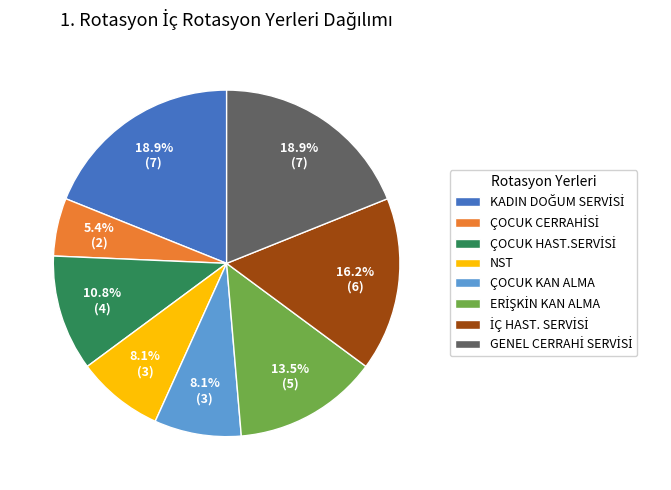

How many segments does this pie chart have?

8